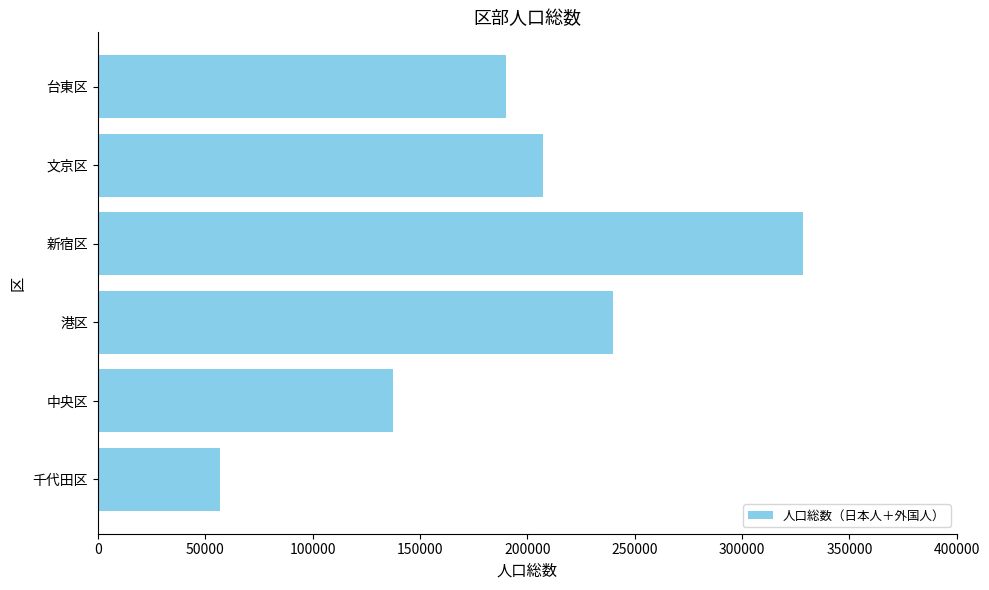

Is it true that the value at 千代田区 is 75978?

False